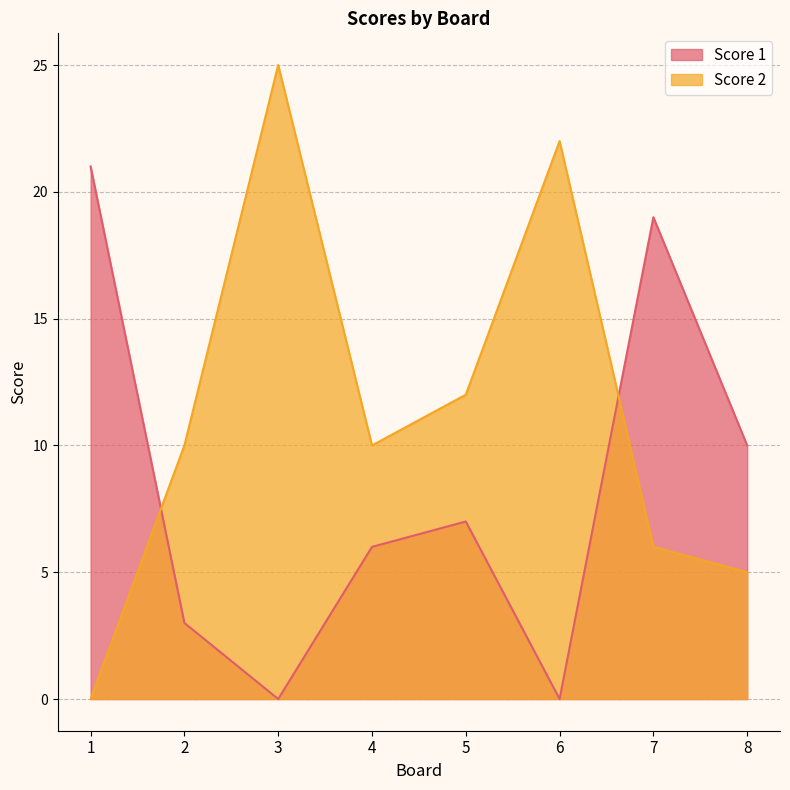

What is the difference between the maximum and second lowest values in the Score 2 series?

20